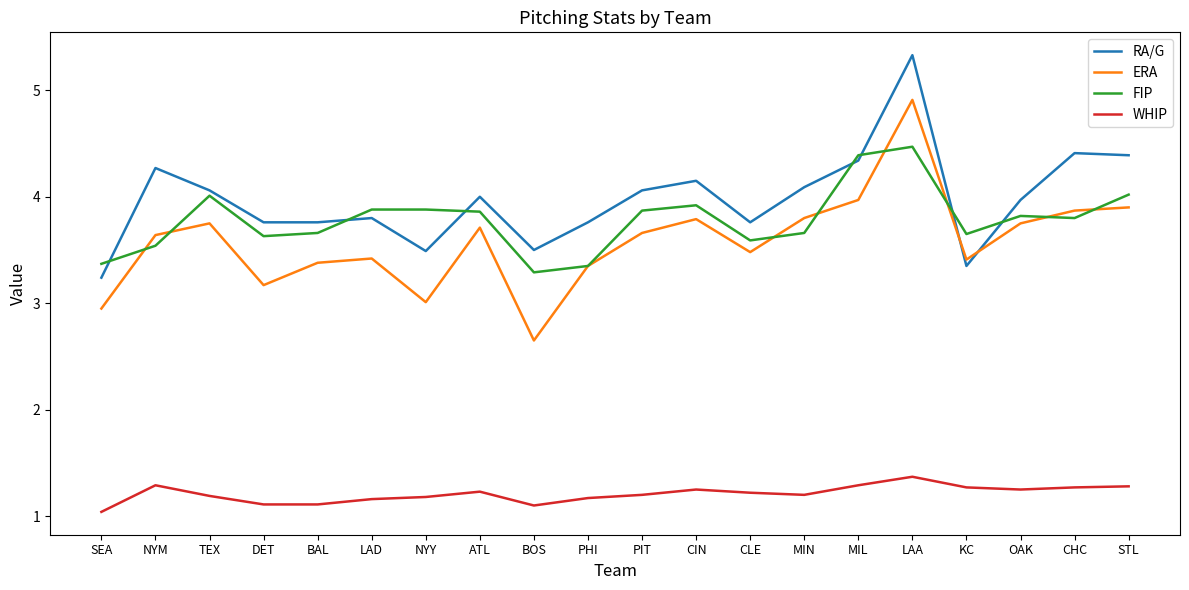

What value does the ERA series have at PIT?

3.7